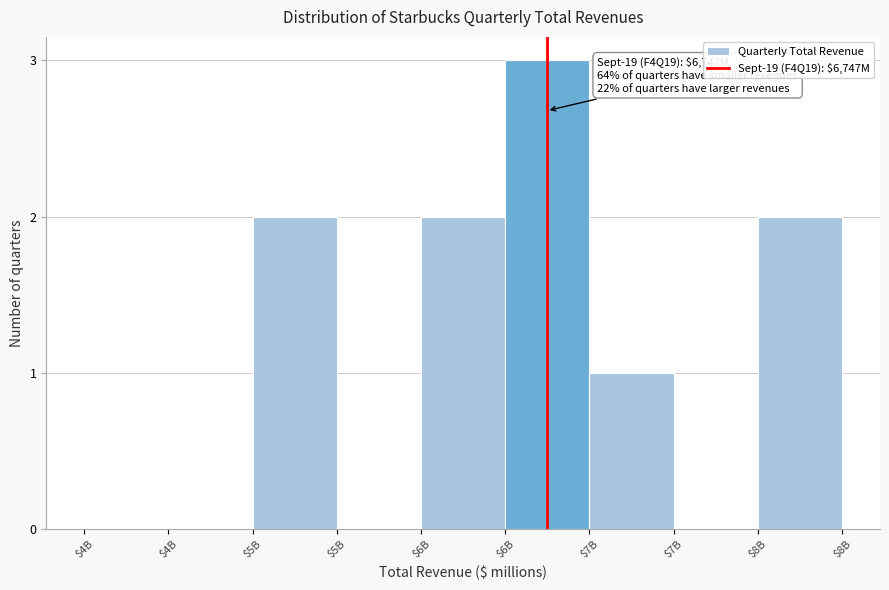

Count the number of data series in this chart.

1